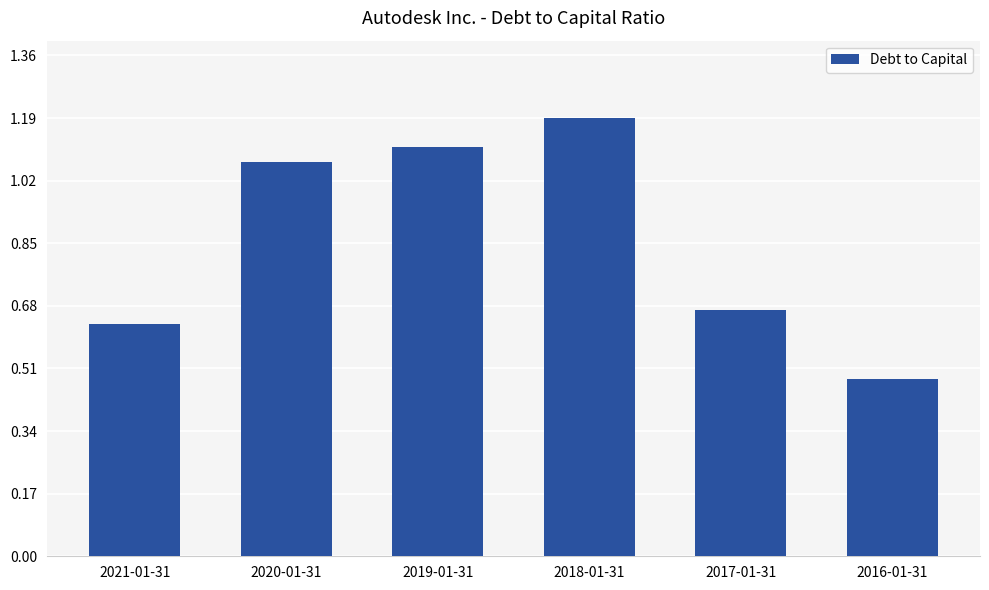

Where does the data first go above 1?

2020-01-31